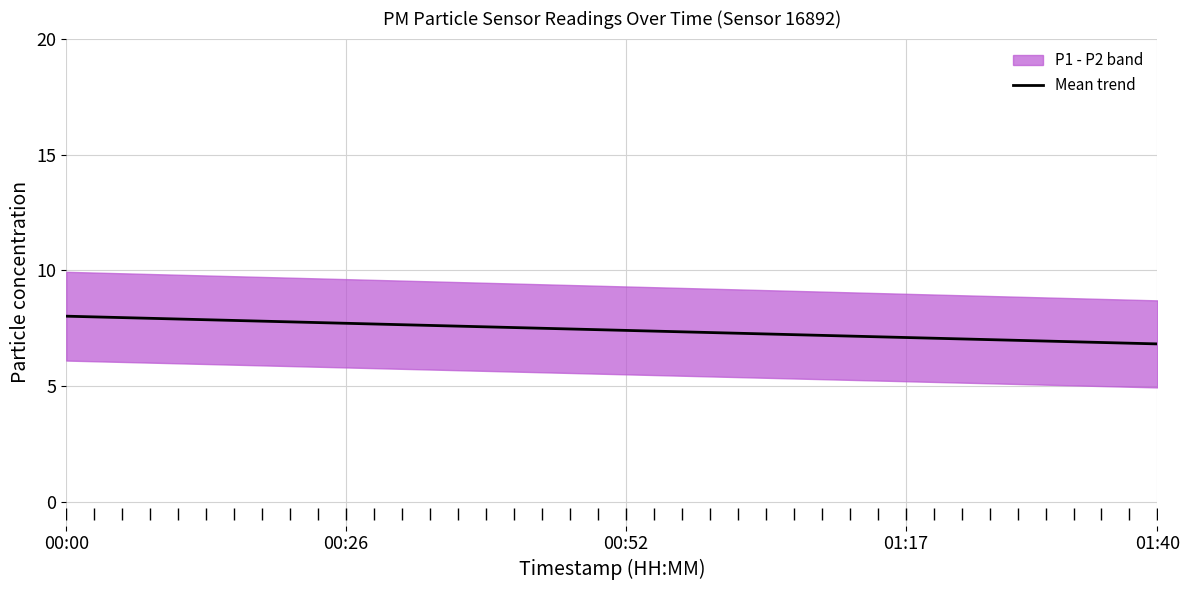

Where is the data nearest to the value 7?

34